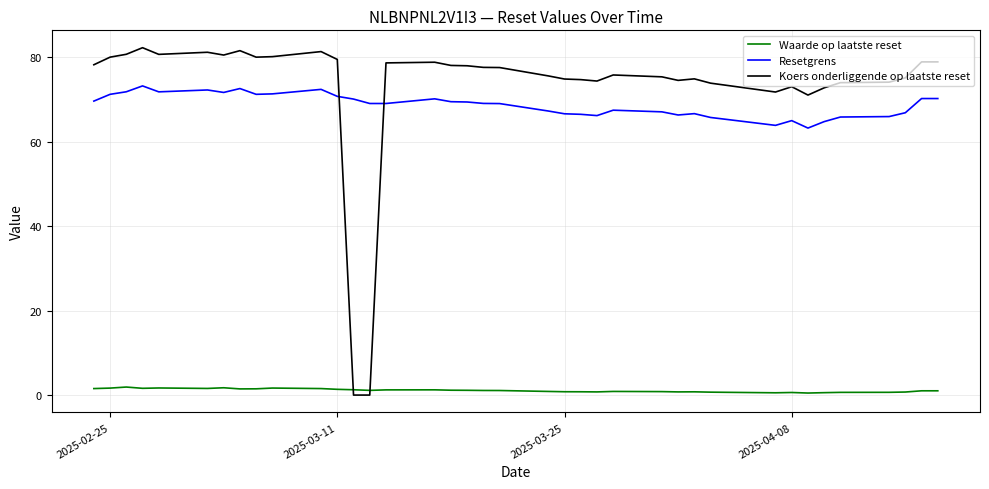

After their last crossing, which series has the higher values: Koers onderliggende op laatste reset or Resetgrens?

Koers onderliggende op laatste reset